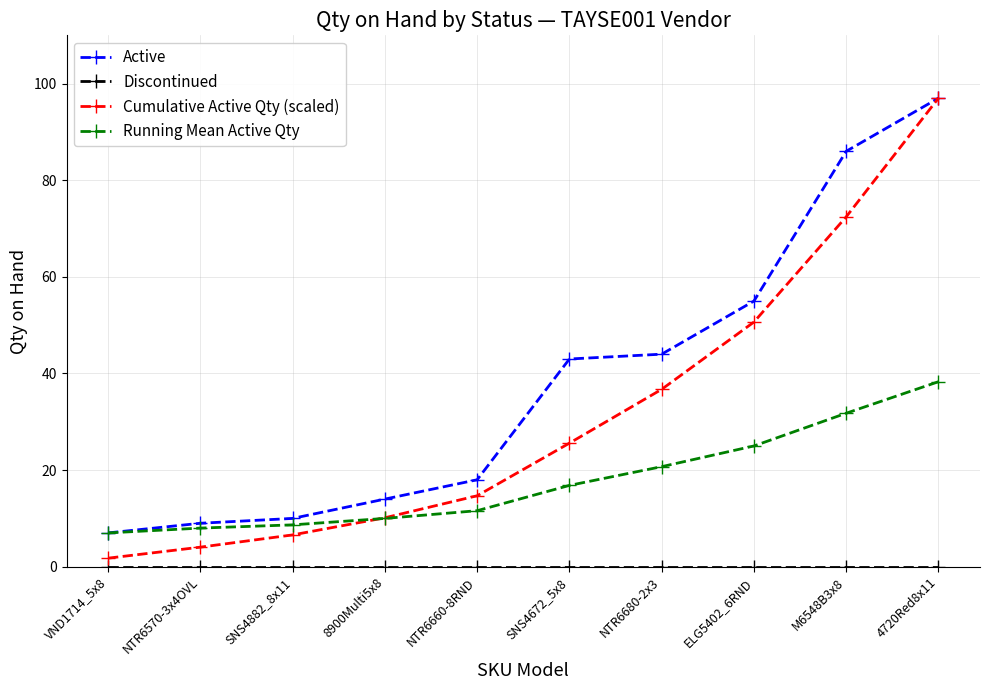

What is the label of the 1st point from the left?

VND1714_5x8